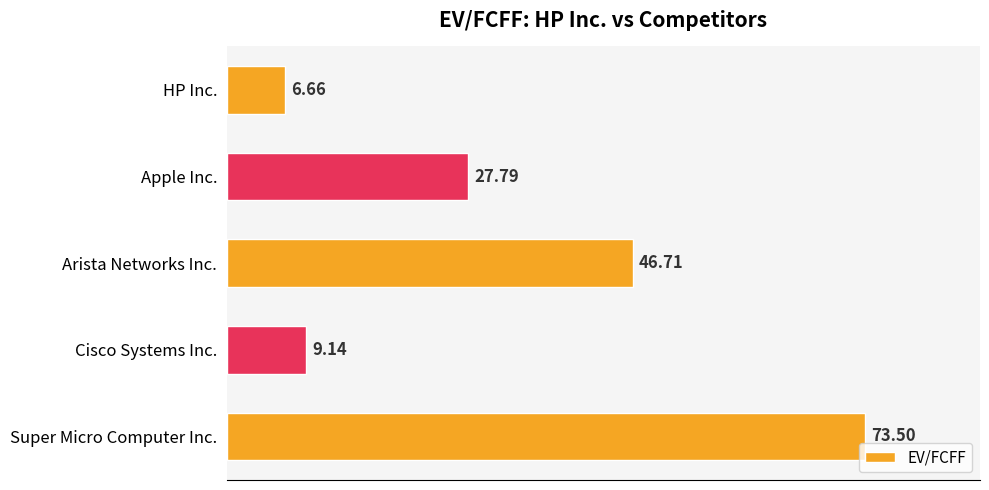

Where is the data nearest to the value 40?

Arista Networks Inc.